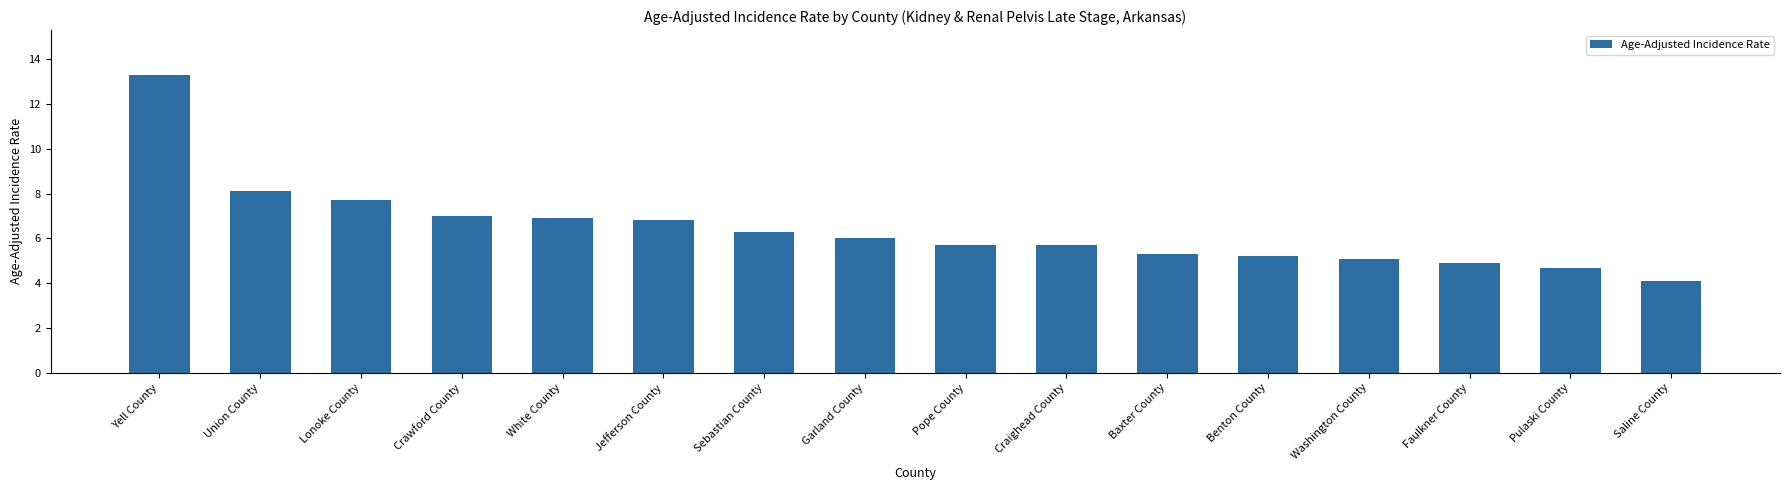

Reading left to right, extract all data points from this chart.

Yell County=13.3	Union County=8.1	Lonoke County=7.7	Crawford County=7.0	White County=6.9	Jefferson County=6.8	Sebastian County=6.3	Garland County=6.0	Pope County=5.7	Craighead County=5.7	Baxter County=5.3	Benton County=5.2	Washington County=5.1	Faulkner County=4.9	Pulaski County=4.7	Saline County=4.1